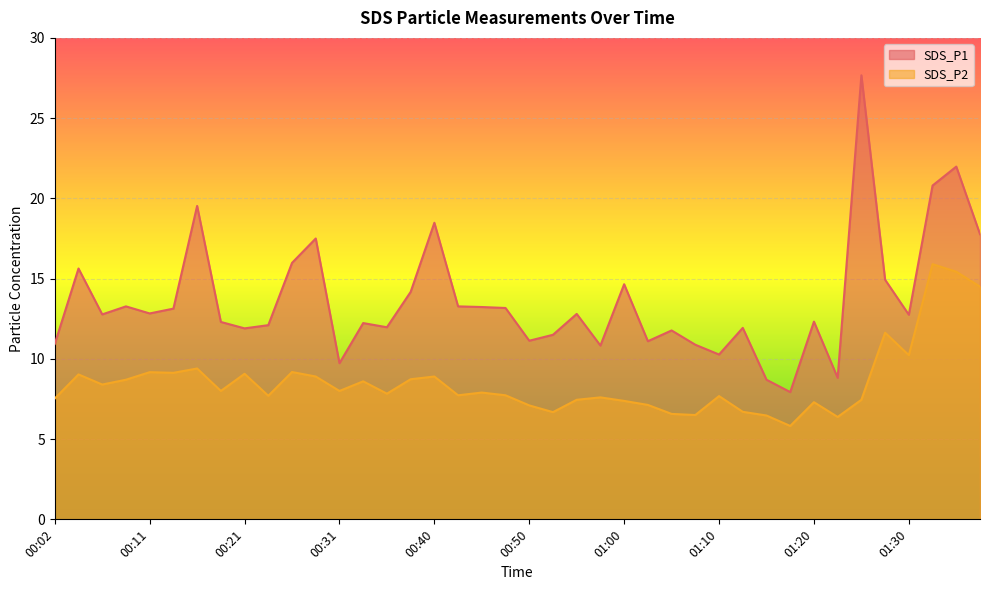

Read the SDS_P2 value at 01:02.

7.1